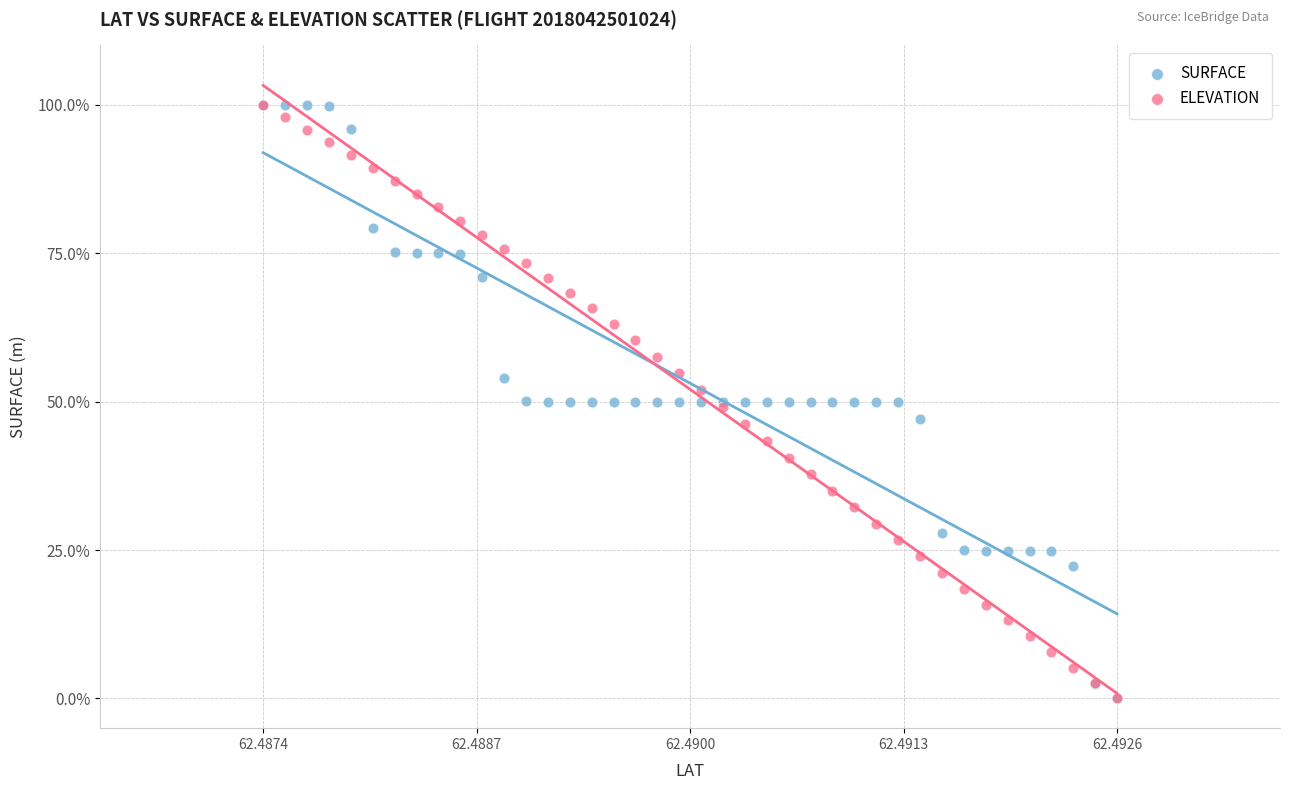

What are all the series names shown in the legend?

SURFACE, ELEVATION